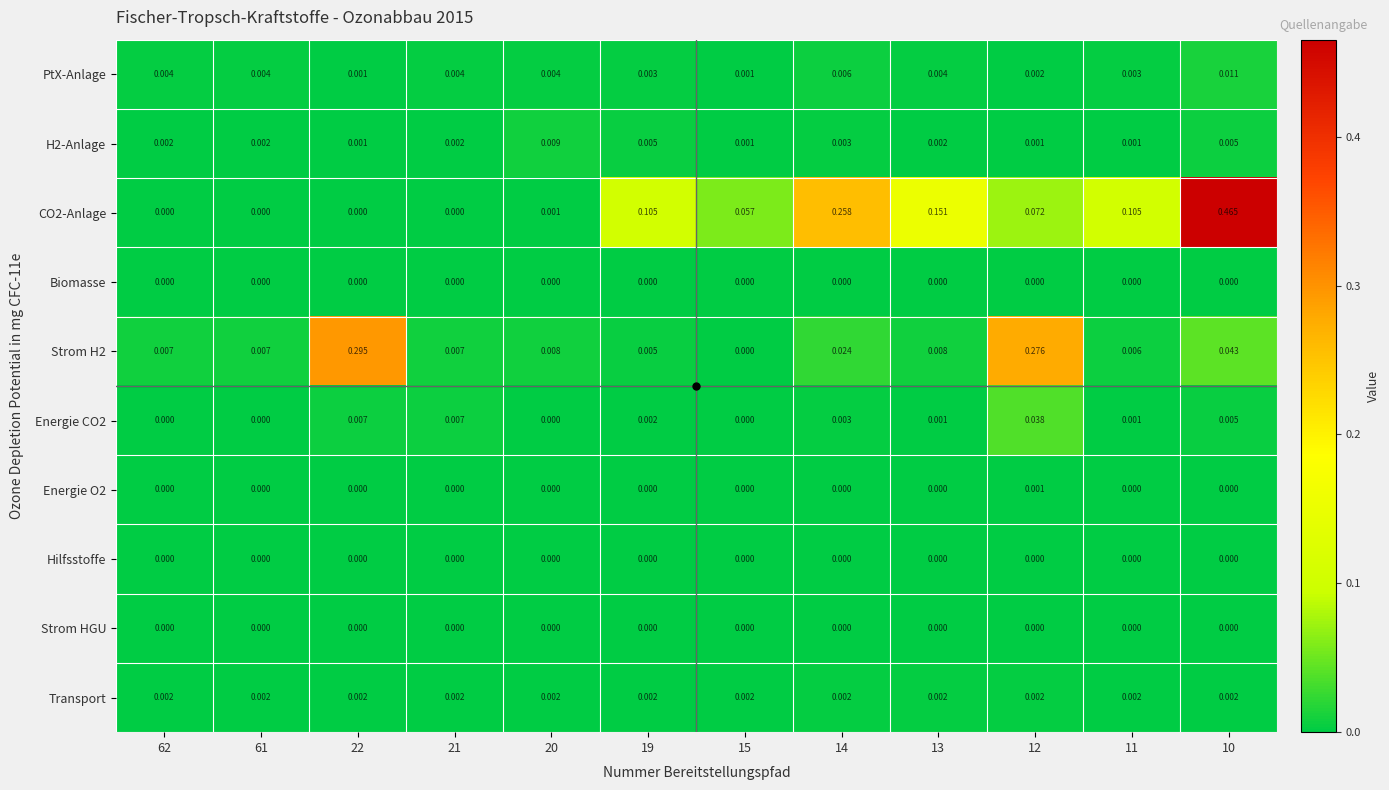

Reading left to right, list all the values displayed in this chart.

PtX-Anlage: 62=0.0	61=0.0	22=0.0	21=0.0	20=0.0	19=0.0	15=0.0	14=0.0	13=0.0	12=0.0	11=0.0	10=0.0
H2-Anlage: 62=0.0	61=0.0	22=0.0	21=0.0	20=0.0	19=0.0	15=0.0	14=0.0	13=0.0	12=0.0	11=0.0	10=0.0
CO2-Anlage: 62=0.0	61=0.0	22=0.0	21=0.0	20=0.0	19=0.1	15=0.1	14=0.3	13=0.2	12=0.1	11=0.1	10=0.5
Biomasse: 62=0.0	61=0.0	22=0.0	21=0.0	20=0.0	19=0.0	15=0.0	14=0.0	13=0.0	12=0.0	11=0.0	10=0.0
Strom H2: 62=0.0	61=0.0	22=0.3	21=0.0	20=0.0	19=0.0	15=0.0	14=0.0	13=0.0	12=0.3	11=0.0	10=0.0
Energie CO2: 62=0.0	61=0.0	22=0.0	21=0.0	20=0.0	19=0.0	15=0.0	14=0.0	13=0.0	12=0.0	11=0.0	10=0.0
Energie O2: 62=0.0	61=0.0	22=0.0	21=0.0	20=0.0	19=0.0	15=0.0	14=0.0	13=0.0	12=0.0	11=0.0	10=0.0
Hilfsstoffe: 62=0.0	61=0.0	22=0.0	21=0.0	20=0.0	19=0.0	15=0.0	14=0.0	13=0.0	12=0.0	11=0.0	10=0.0
Strom HGU: 62=0.0	61=0.0	22=0.0	21=0.0	20=0.0	19=0.0	15=0.0	14=0.0	13=0.0	12=0.0	11=0.0	10=0.0
Transport: 62=0.0	61=0.0	22=0.0	21=0.0	20=0.0	19=0.0	15=0.0	14=0.0	13=0.0	12=0.0	11=0.0	10=0.0